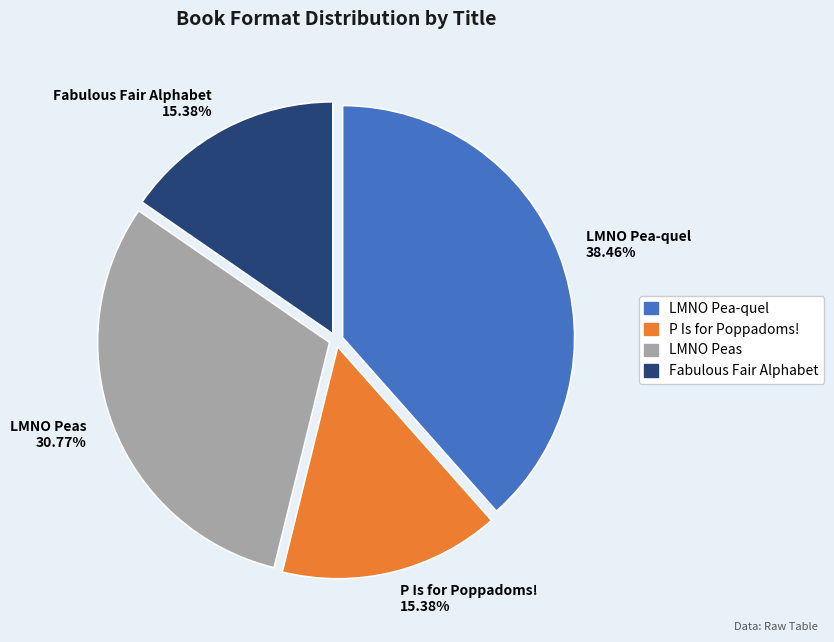

To the nearest percent, what portion does LMNO Pea-quel represent?

38%